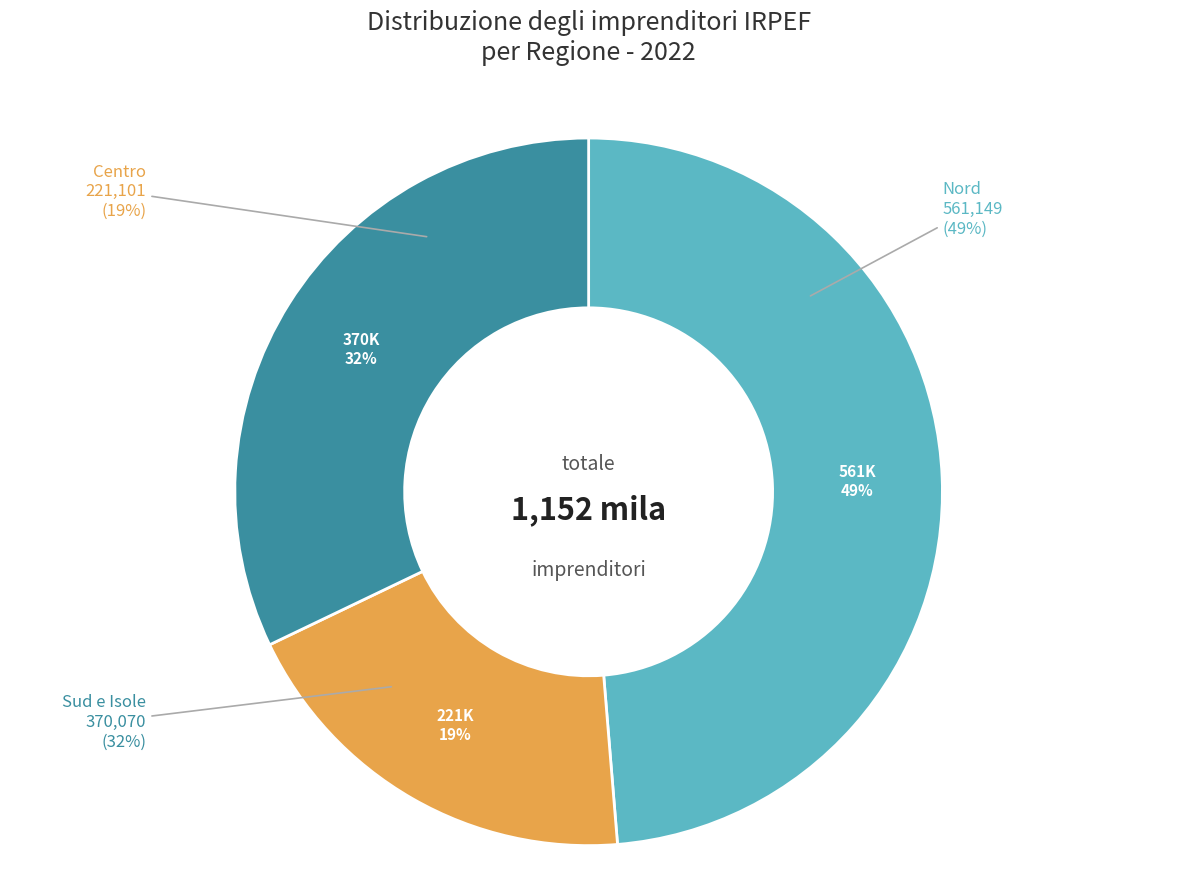

Is it true that Sicilia is 1% of the pie?

False